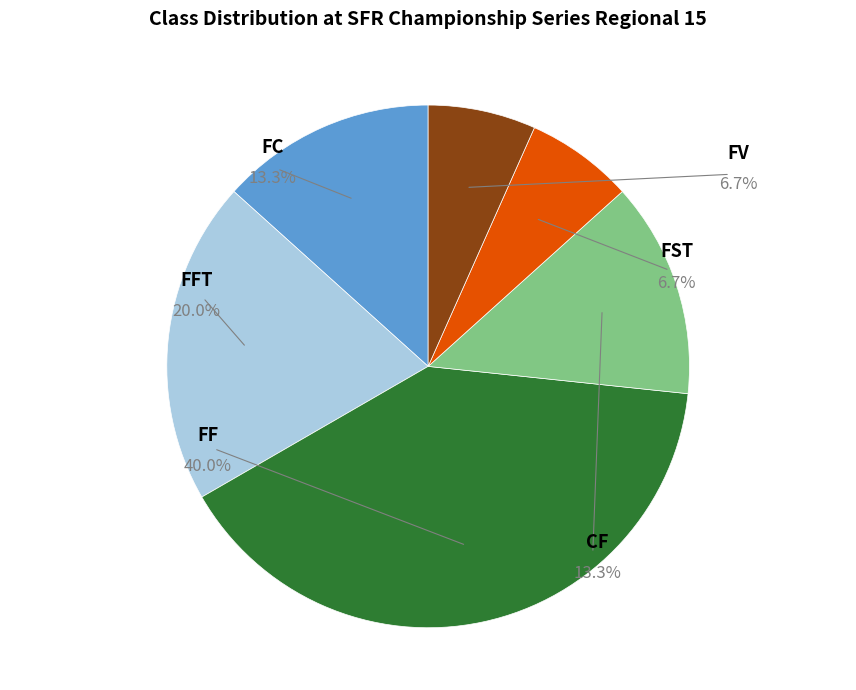

Which has a higher value, FST or FF?

FF